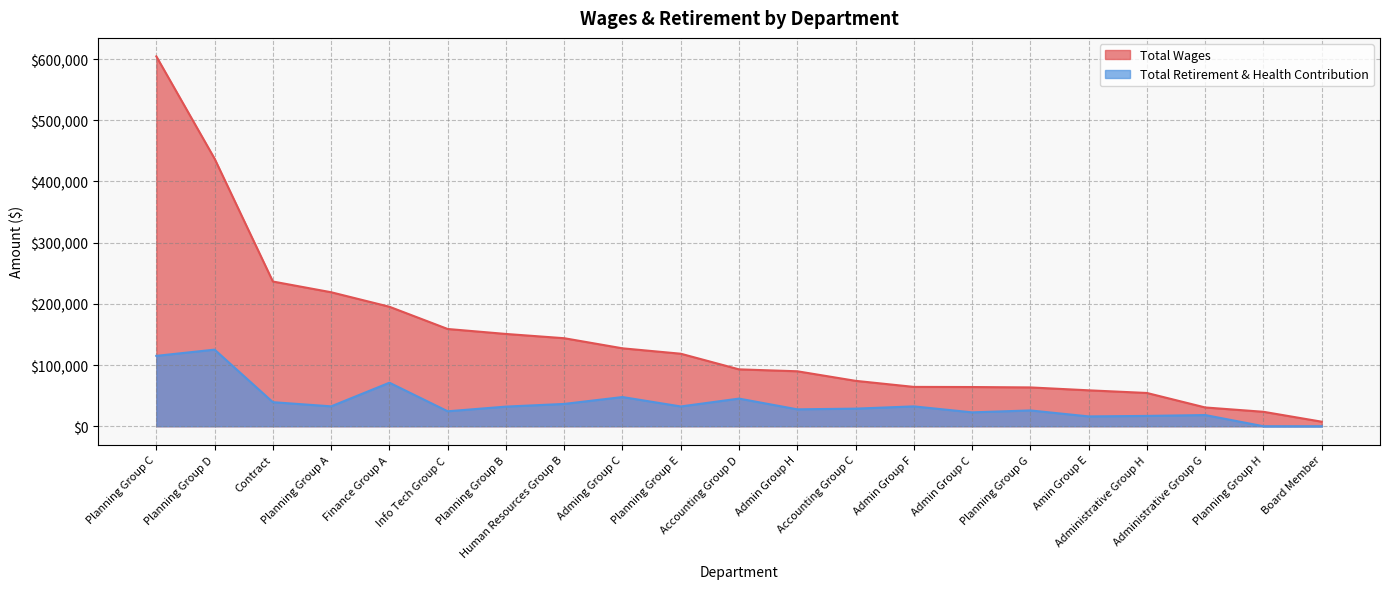

What is the spread (max minus min) of values at Planning Group E?

86192